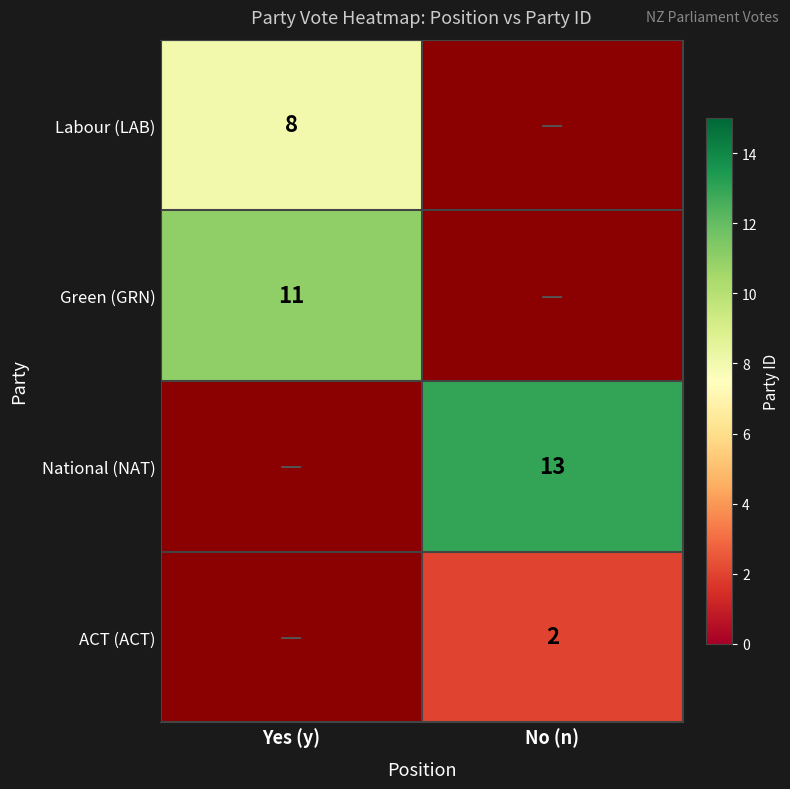

Which category has the highest value across all series?

No (n)